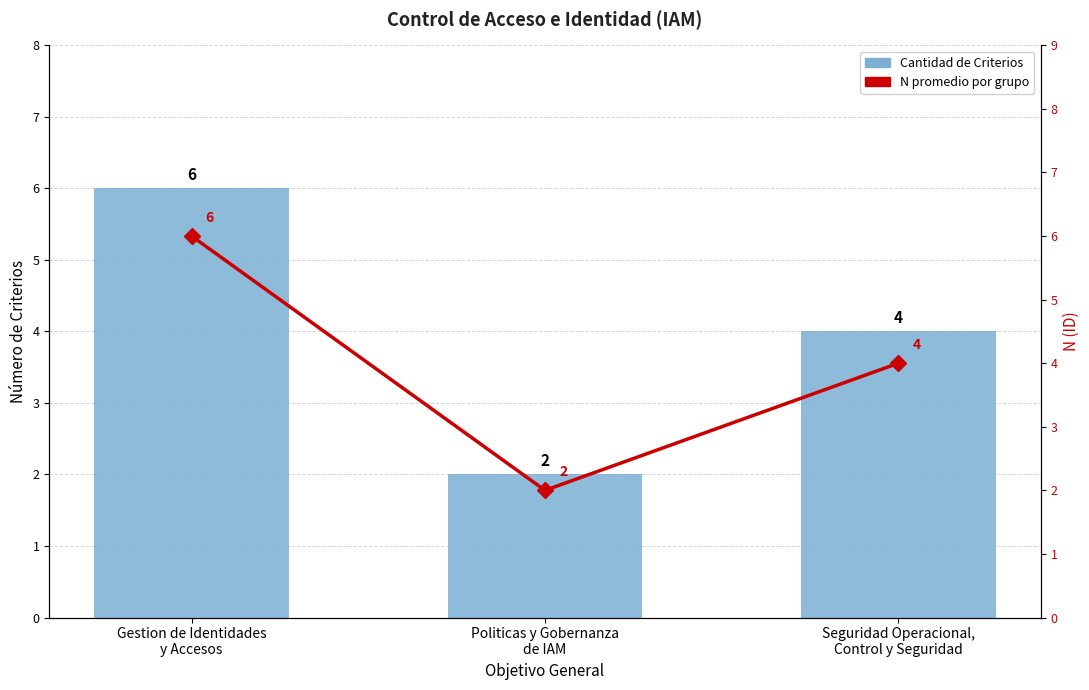

Between Politicas y Gobernanza
de IAM and Seguridad Operacional,
Control y Seguridad, which is larger?

Seguridad Operacional,
Control y Seguridad